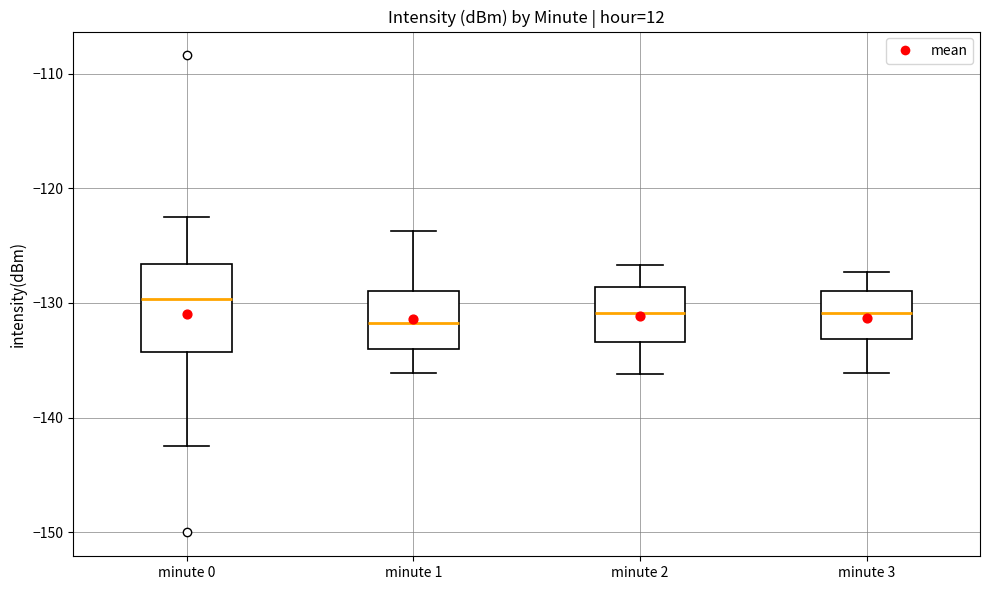

Where does the upper whisker of the box for minute 3 end on the y-axis? The values are not printed on the chart, so give them approximately, as read against the axis.

-127